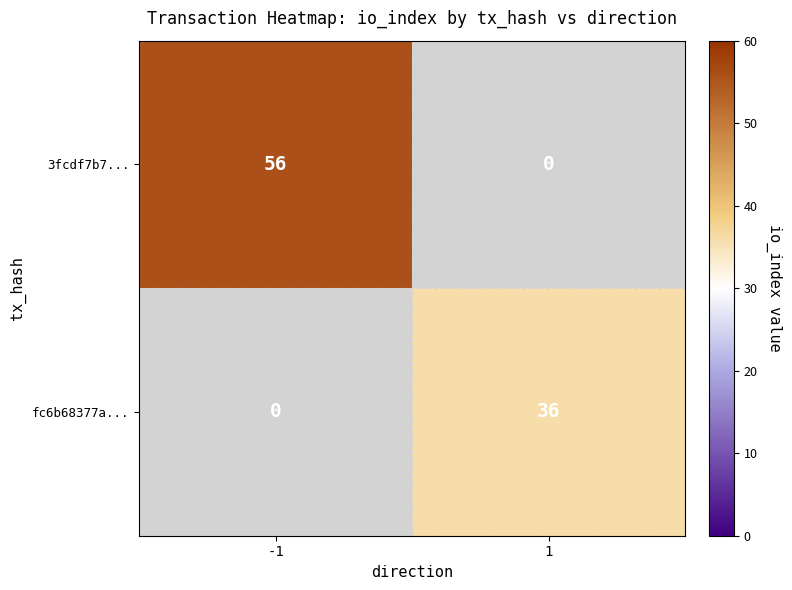

Is it true that 3fcdf7b7... equals 56 at -1?

True